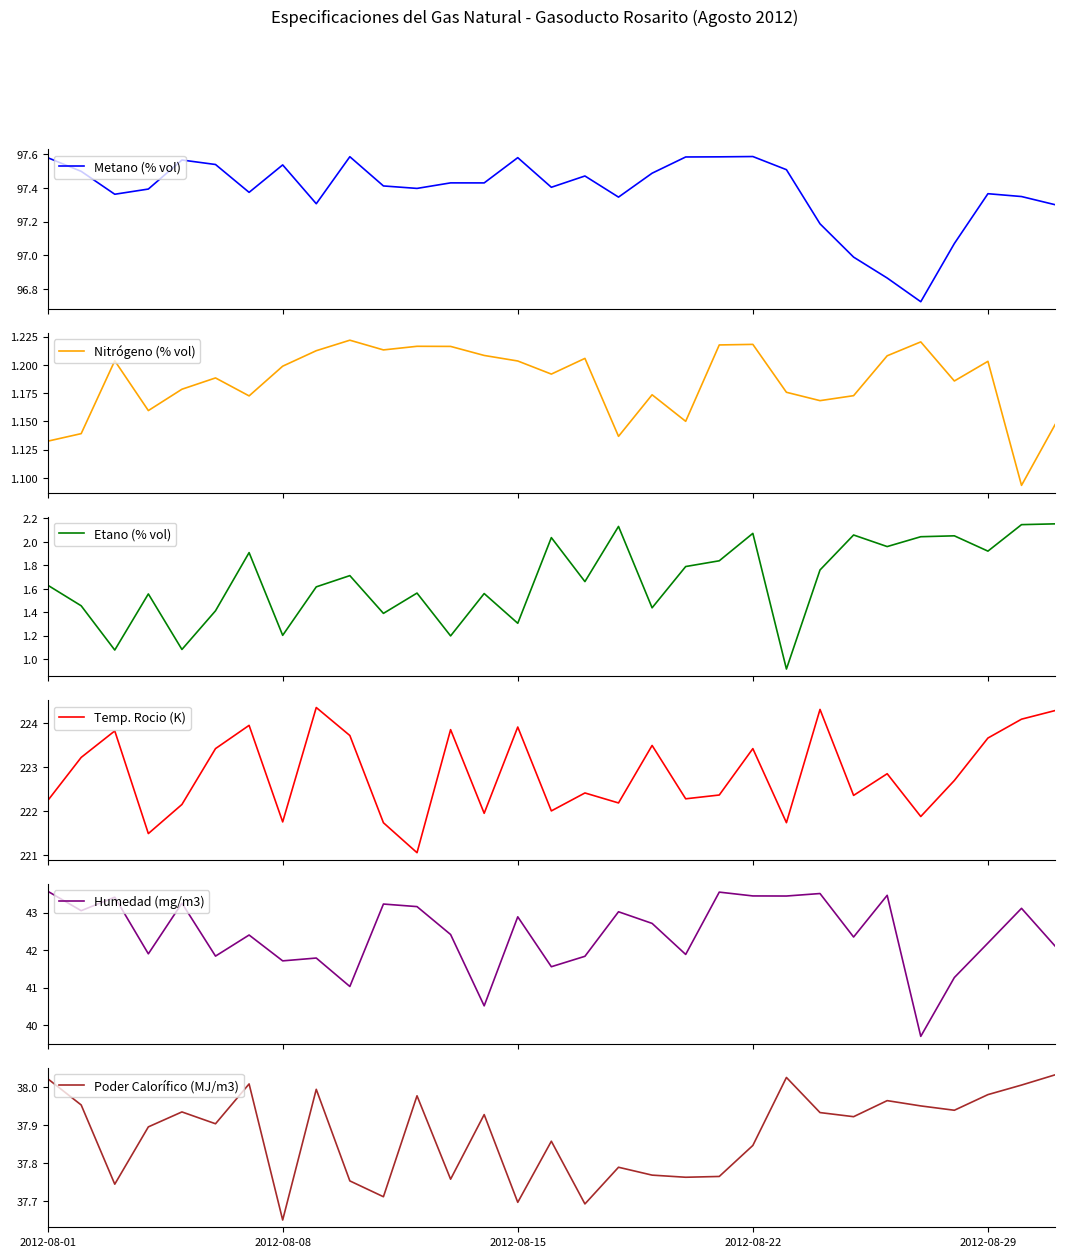

True or false: Poder Calorífico (MJ/m3) has a value of 15.0 at 2012-08-29.

False